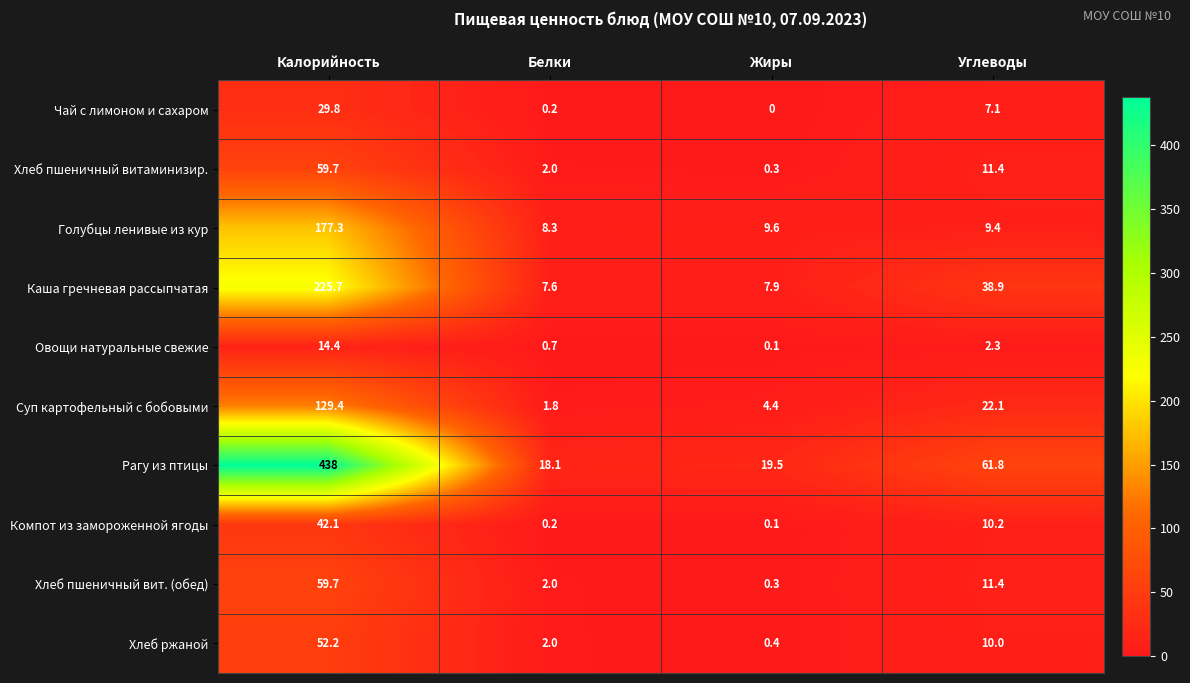

What is the difference between the maximum and second lowest values in the Овощи натуральные свежие series?

13.7